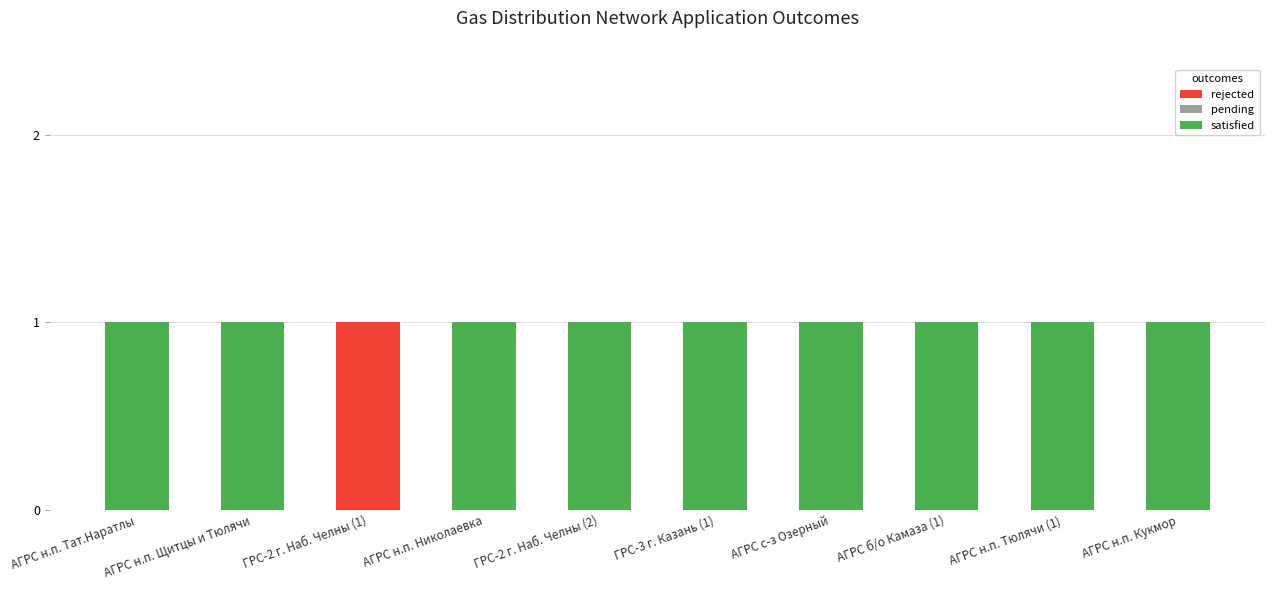

The rejected series shows 0 at АГРС н.п. Николаевка. True or false?

True